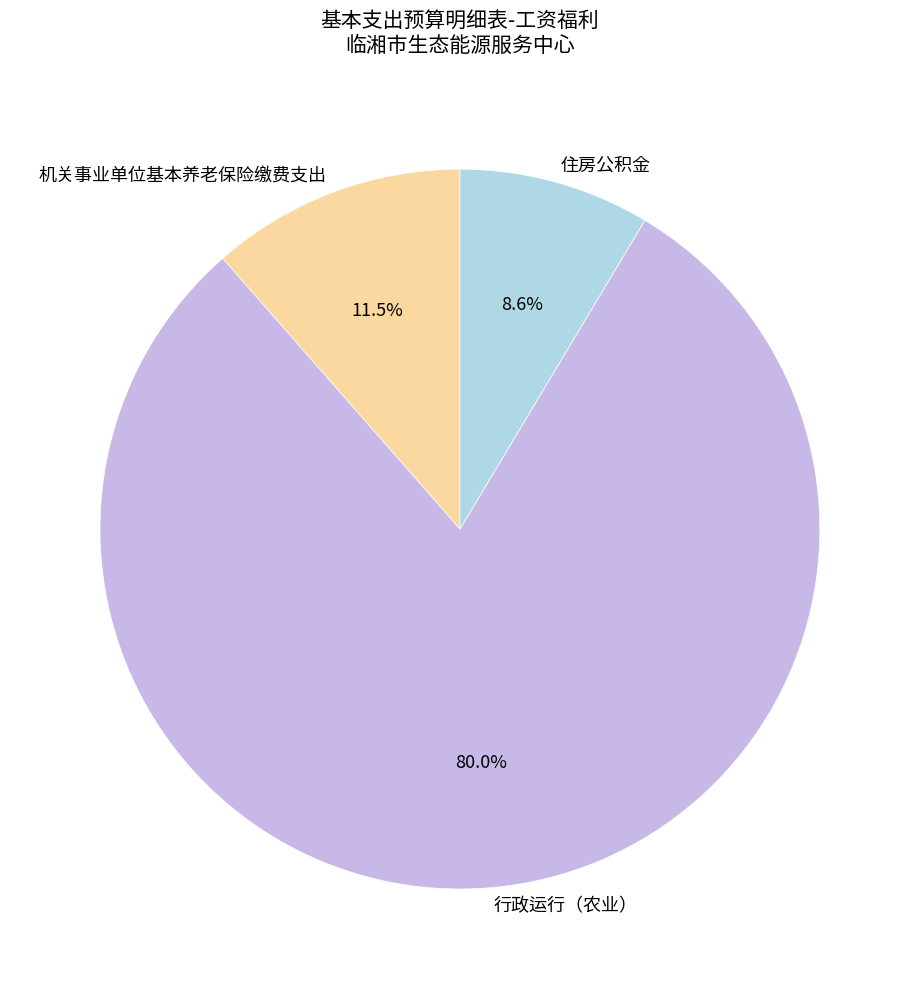

To the nearest percent, what percentage of the pie is 行政运行（农业）?

80%